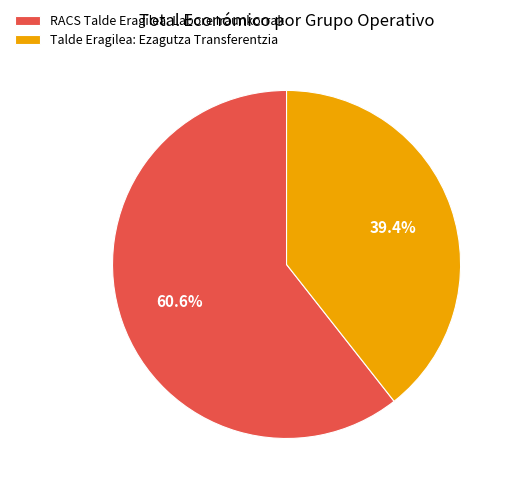

What percentage is the RACS Talde Eragilea: Labore Iraunkorrak slice, to the nearest percent?

61%